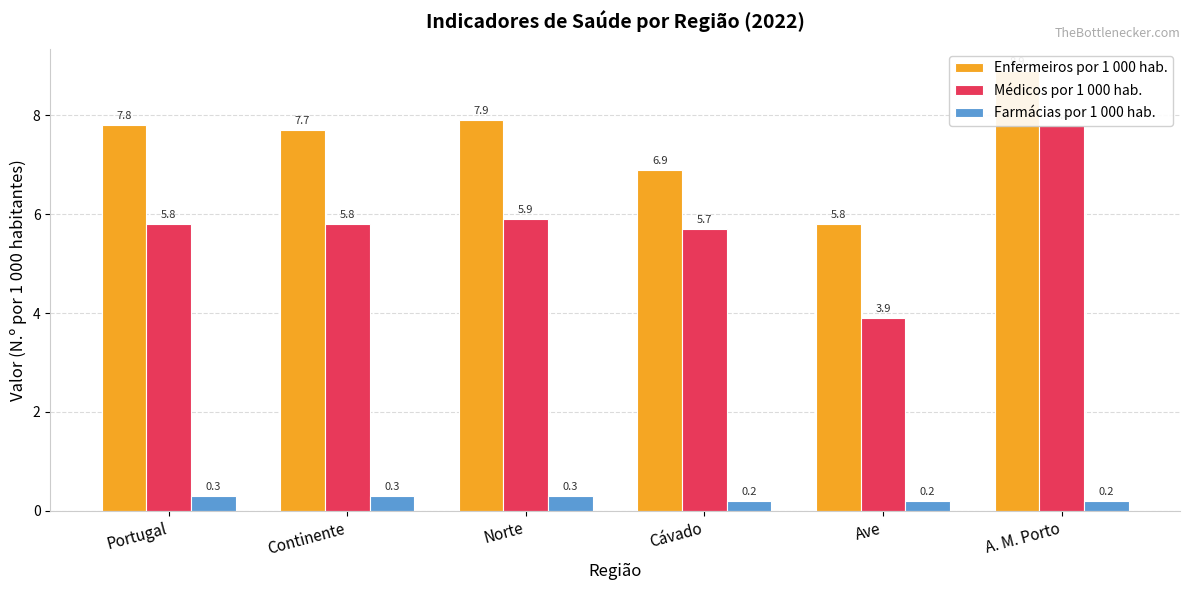

List the labels in order of Enfermeiros por 1 000 hab. value, largest first.

A. M. Porto, Norte, Portugal, Continente, Cávado, Ave